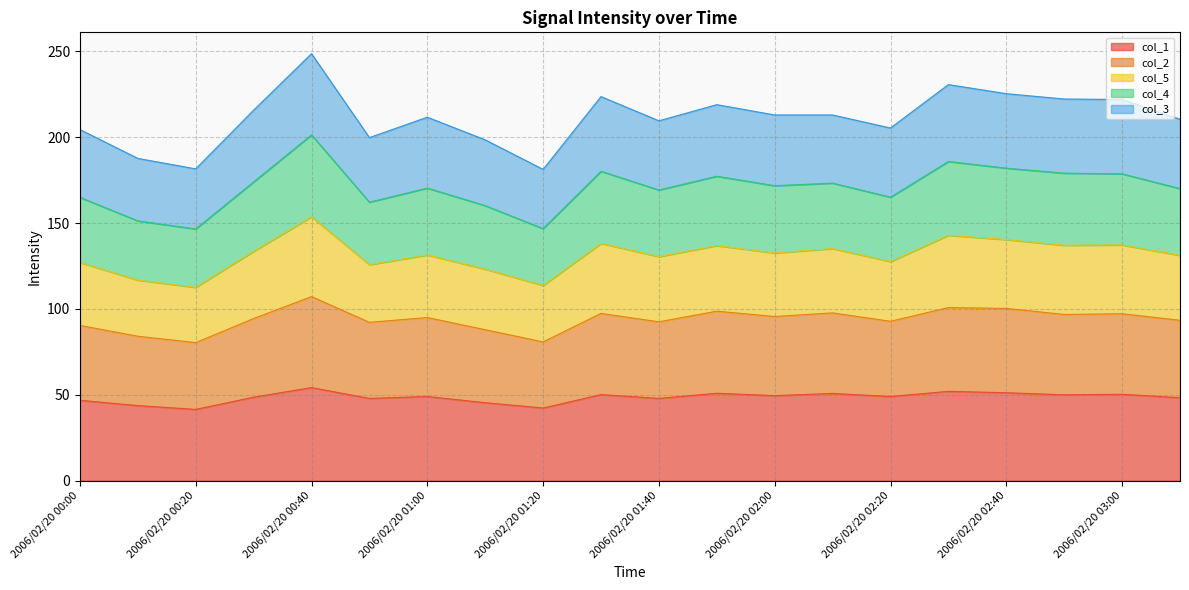

What is the maximum value for col_1?

54.2